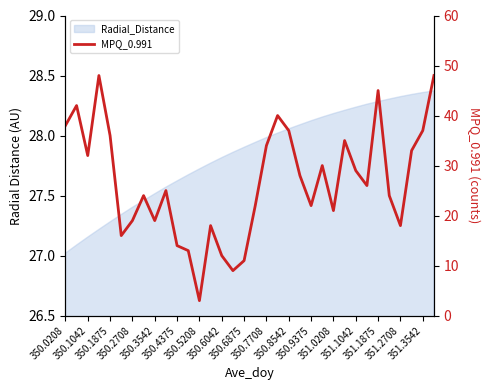

What is the change in value from 350.7708 to 351.1875?

+11